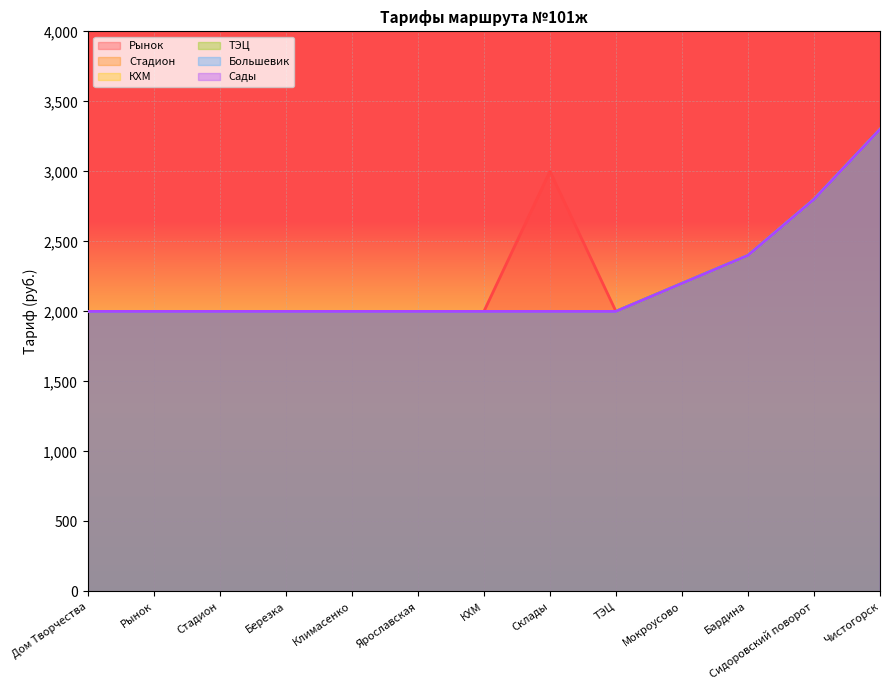

Count the Большевик values in the range 2000 to 2200.

10